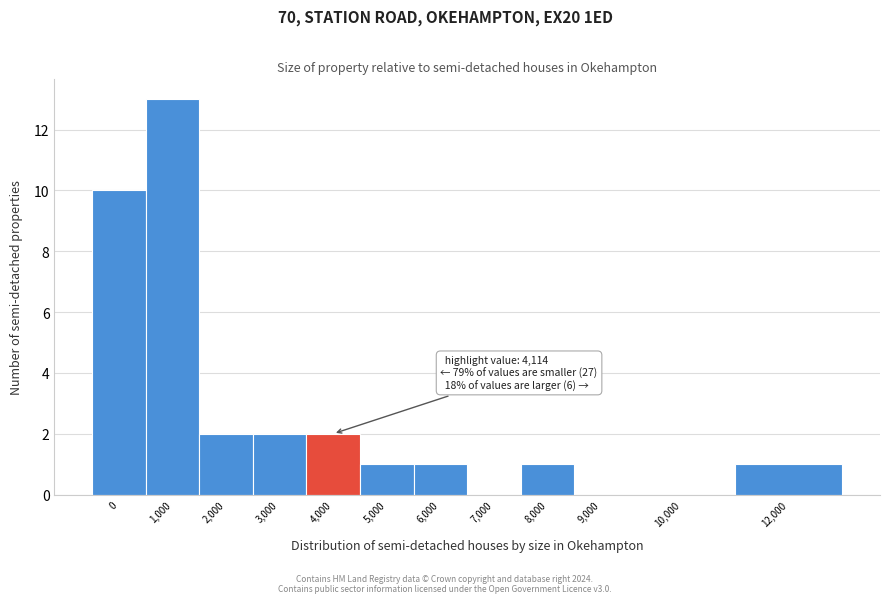

Reading left to right, transcribe all the data shown in this chart.

0=10	1,000=13	2,000=2	3,000=2	4,000=2	5,000=1	6,000=1	7,000=0	8,000=1	9,000=0	10,000=0	12,000=1